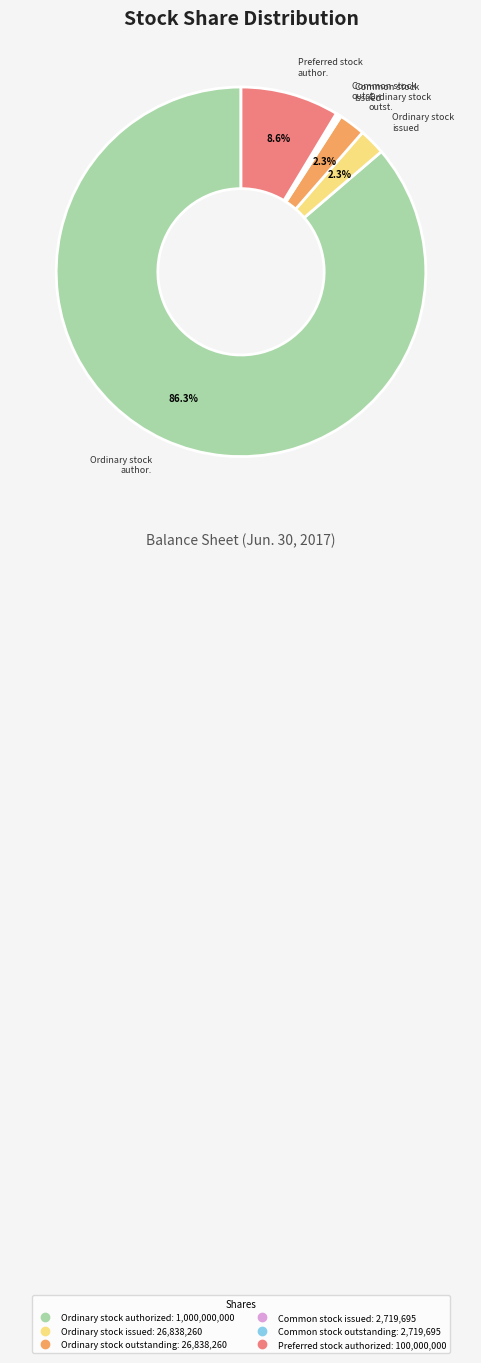

Is there any slice that represents more than half of the pie?

Yes